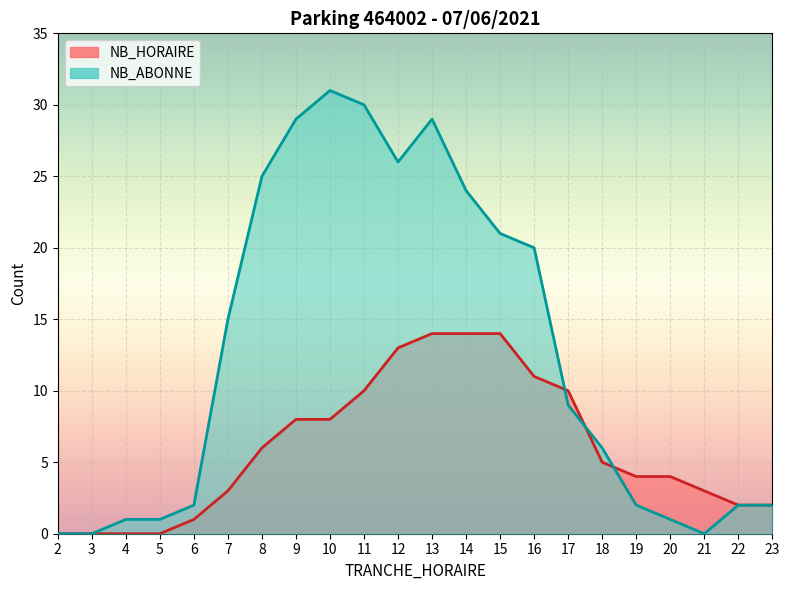

How many interior local valleys does the NB_ABONNE series have?

2